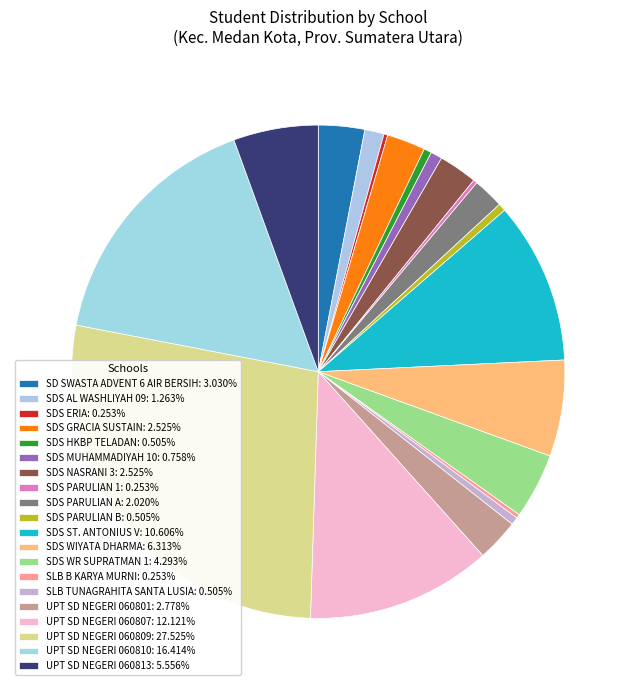

The SDS PARULIAN B slice represents 1% of the pie. True or false?

True